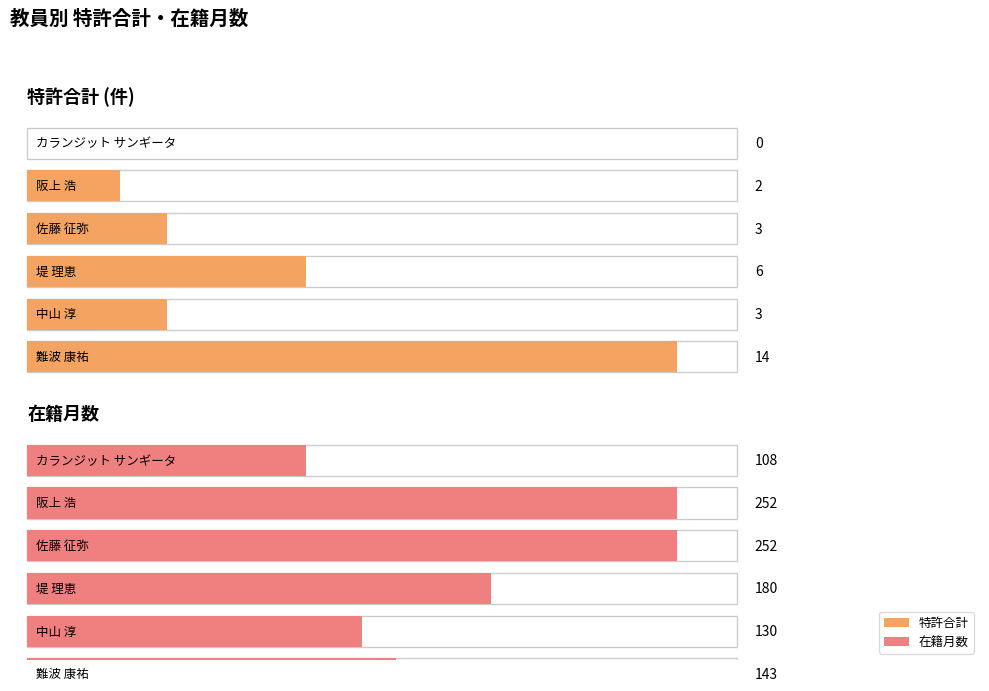

Rank the series at 難波 康祐 from lowest to highest value.

特許合計, 在籍月数